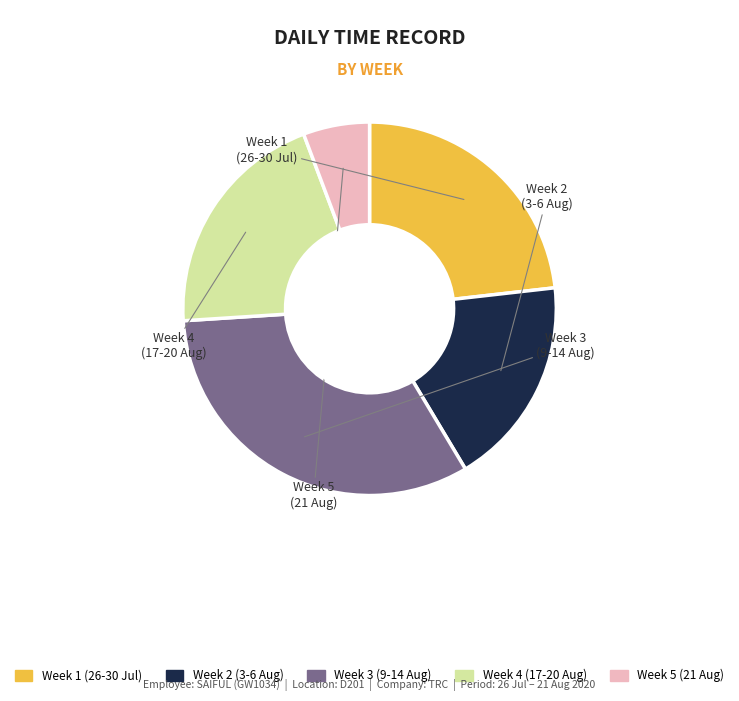

Does any single category account for the majority?

No